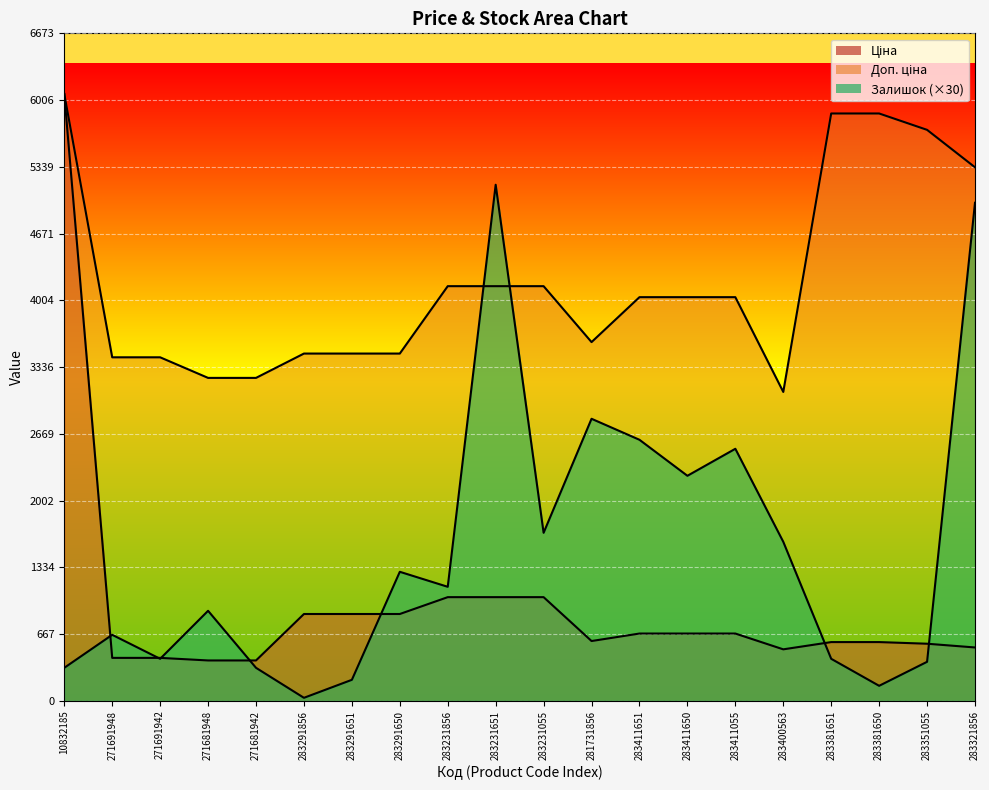

How many series are shown in this chart?

3